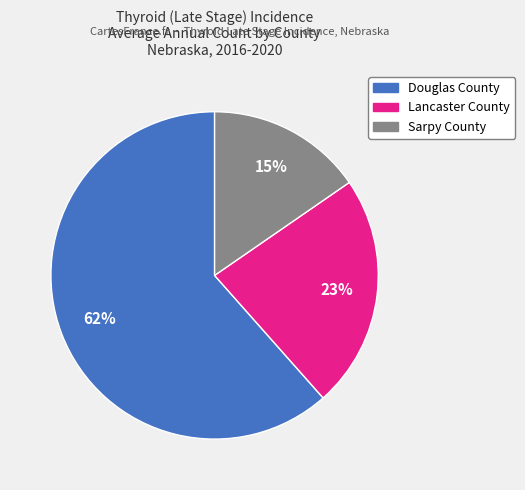

True or false: Sarpy County accounts for 15% of the total.

True